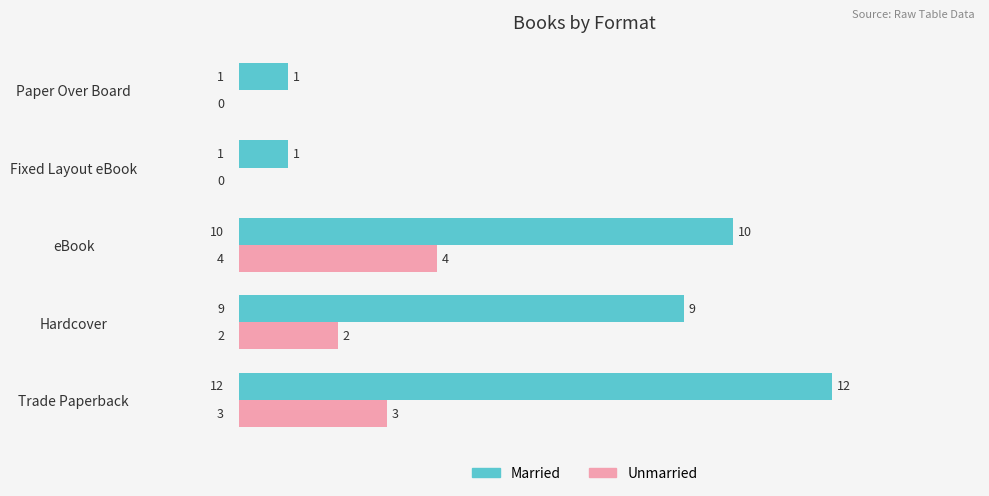

Is it true that Unmarried equals 3 at Hardcover?

False